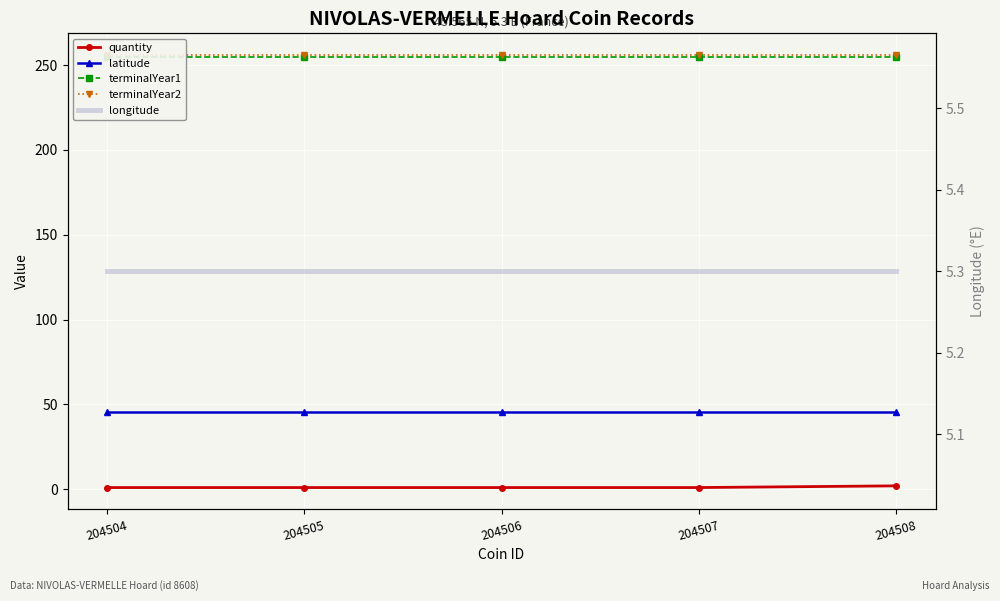

True or false: quantity and terminalYear2 cross at least once.

False